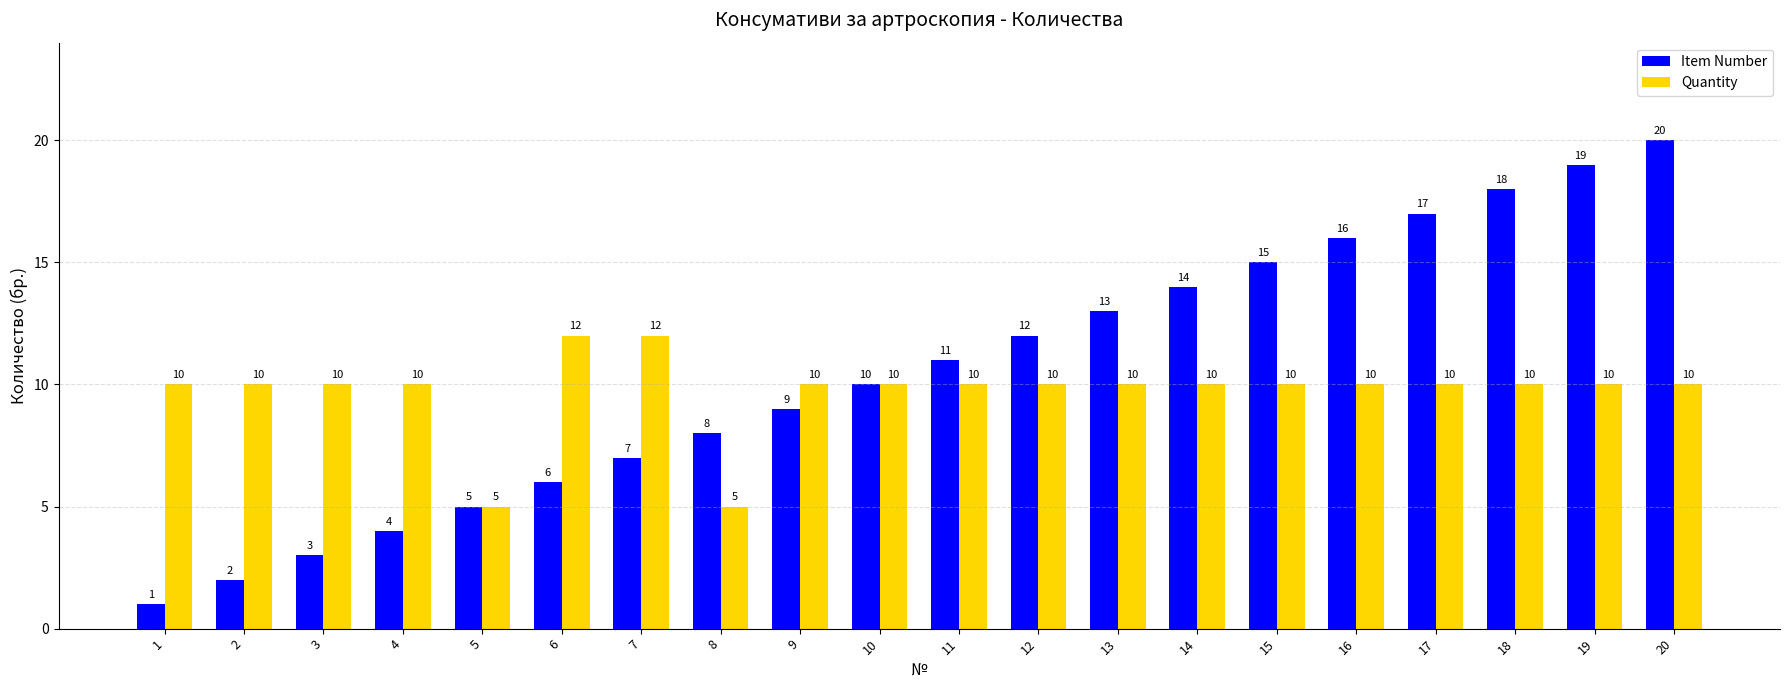

What is the sum of all Quantity values?

194